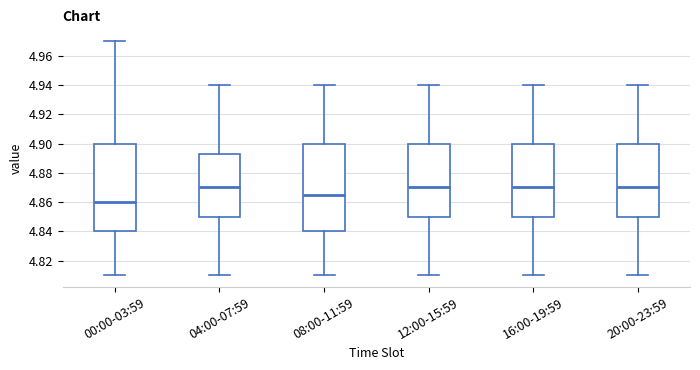

Reading left to right, read every box against the y-axis: the position of its median line, the range the box covers, and the ends of its whiskers. The values are not printed on the chart, so give them approximately, as read against the axis.

00:00-03:59: median 4.860, box 4.840 to 4.900, whiskers 4.810 to 4.970
04:00-07:59: median 4.870, box 4.850 to 4.892, whiskers 4.810 to 4.940
08:00-11:59: median 4.866, box 4.840 to 4.900, whiskers 4.810 to 4.940
12:00-15:59: median 4.870, box 4.850 to 4.900, whiskers 4.810 to 4.940
16:00-19:59: median 4.870, box 4.850 to 4.900, whiskers 4.810 to 4.940
20:00-23:59: median 4.870, box 4.850 to 4.900, whiskers 4.810 to 4.940